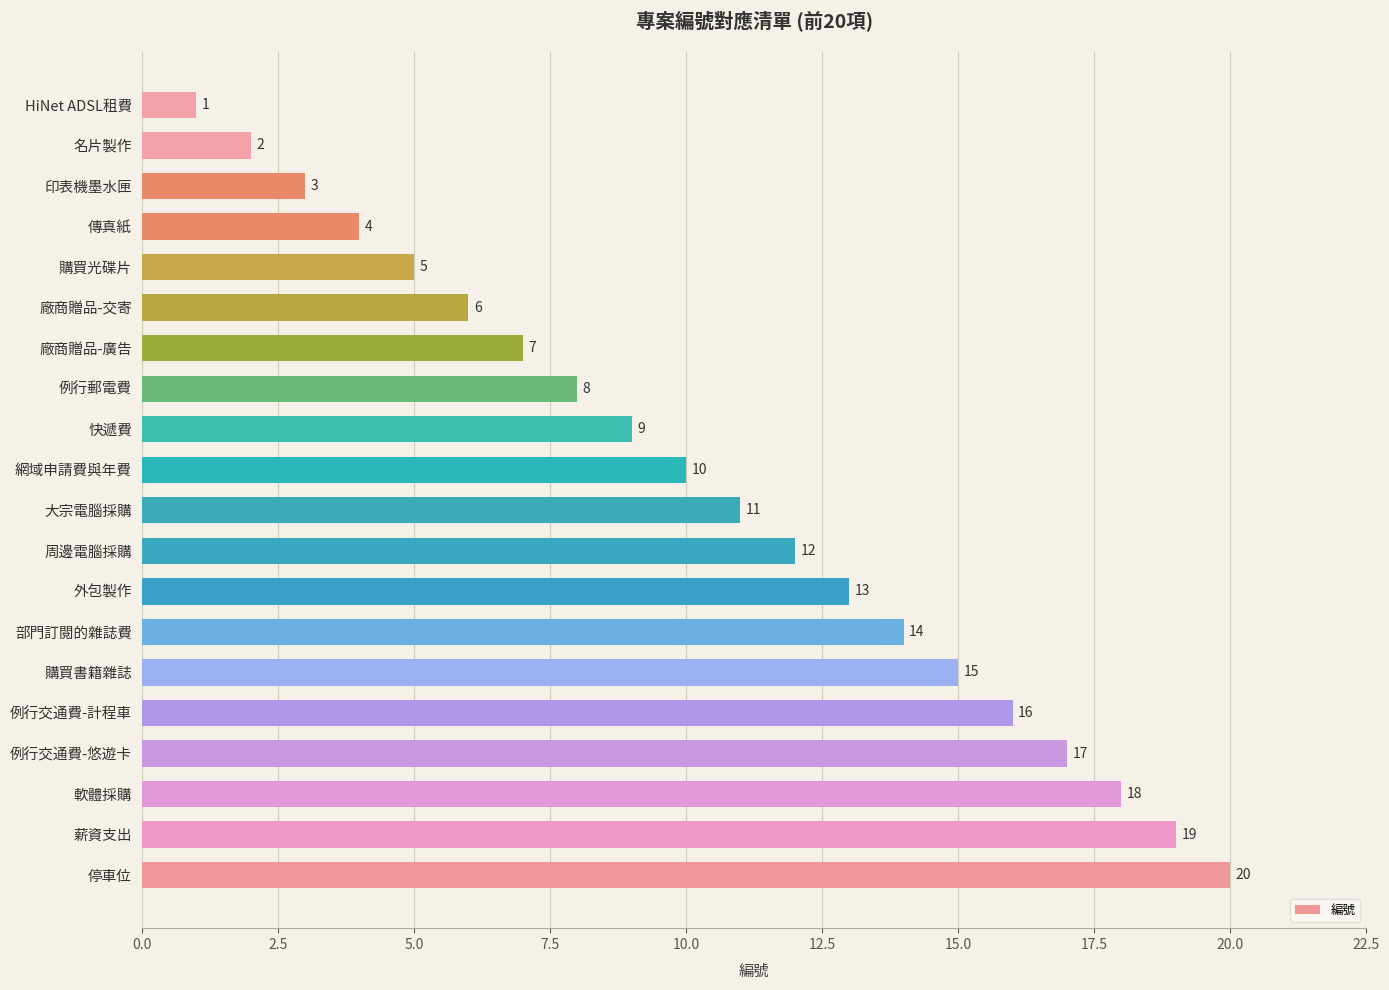

What is the smallest value displayed?

1